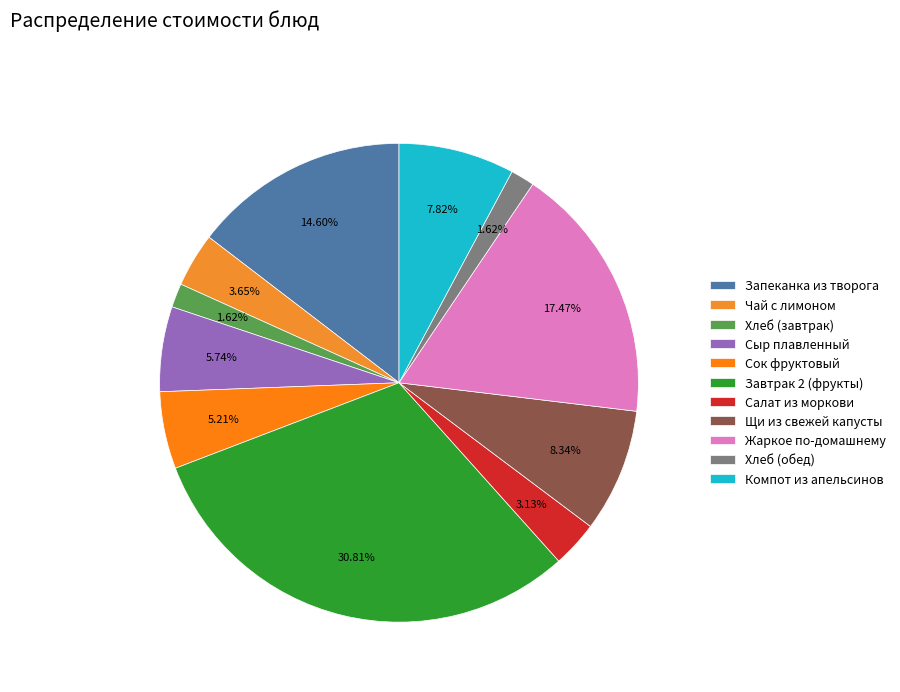

Rank the categories by value from highest to lowest.

Завтрак 2 (фрукты), Жаркое по-домашнему, Запеканка из творога, Щи из свежей капусты, Компот из апельсинов, Сыр плавленный, Сок фруктовый, Чай с лимоном, Салат из моркови, Хлеб (завтрак), Хлеб (обед)